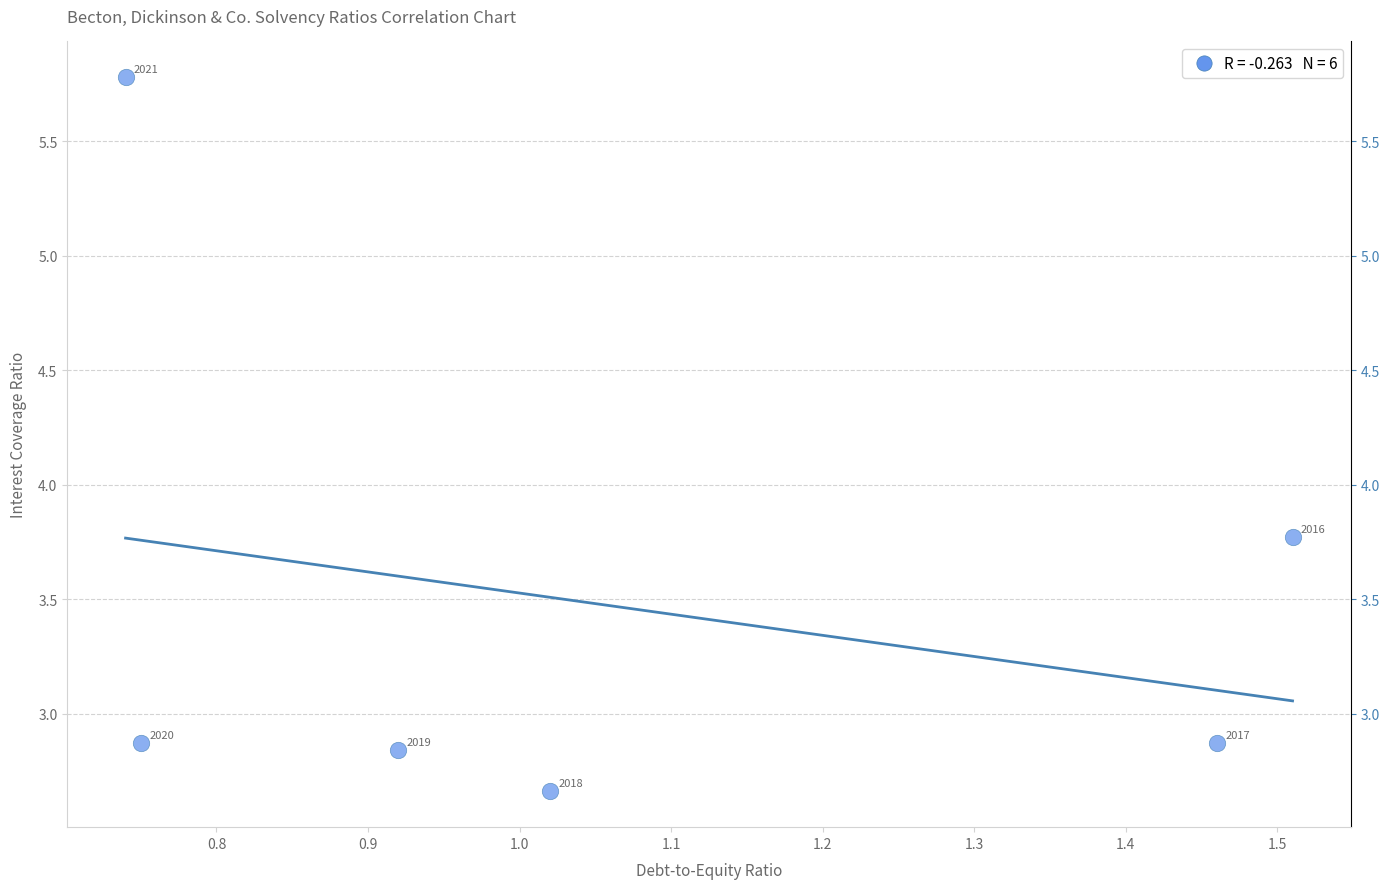

What is the average Y value?

3.5